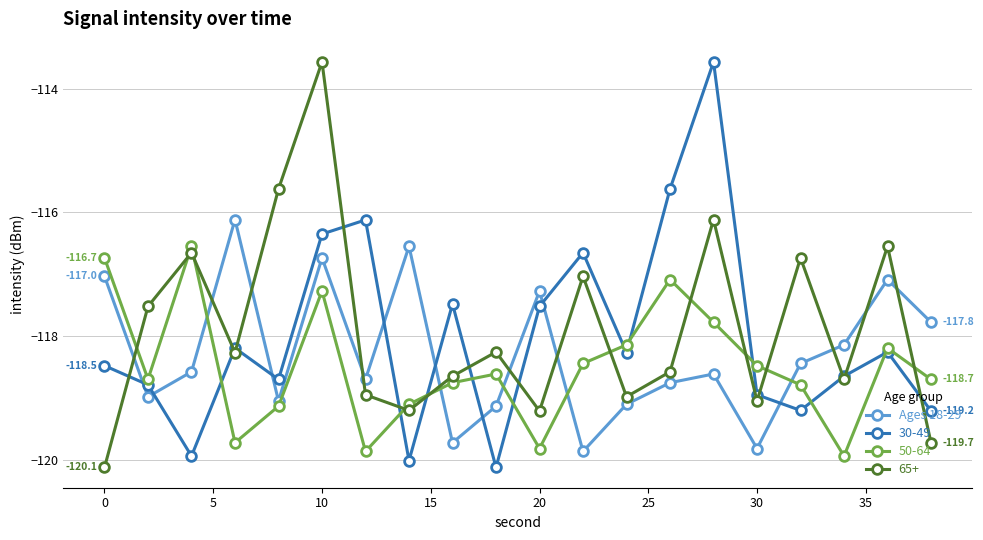

Rank the series by their average value, from highest to lowest.

65+, 30-49, Ages 18-29, 50-64